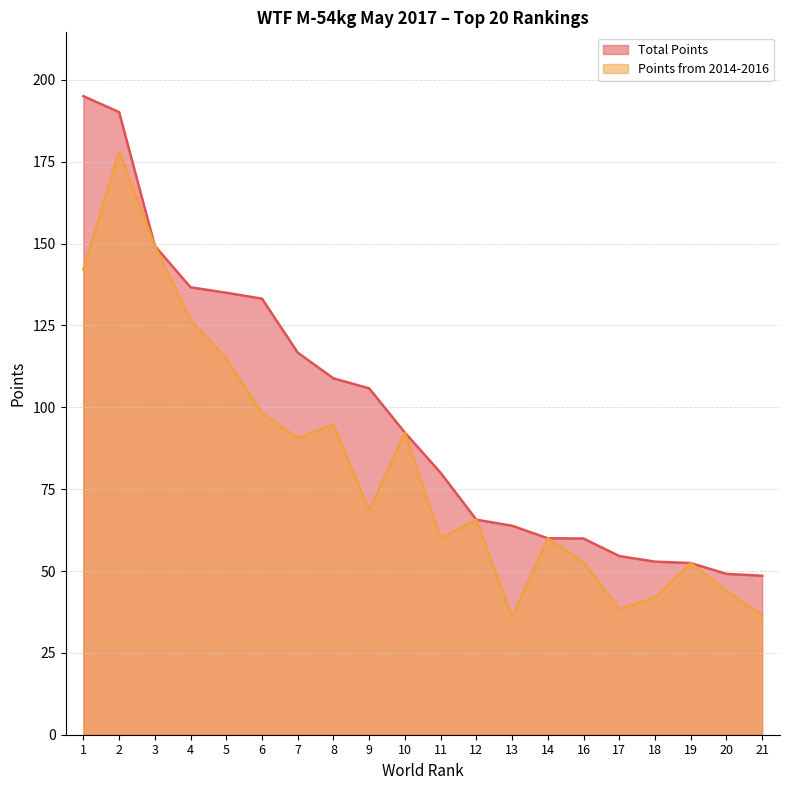

At which category does Points from 2014-2016 reach its first local peak?

2